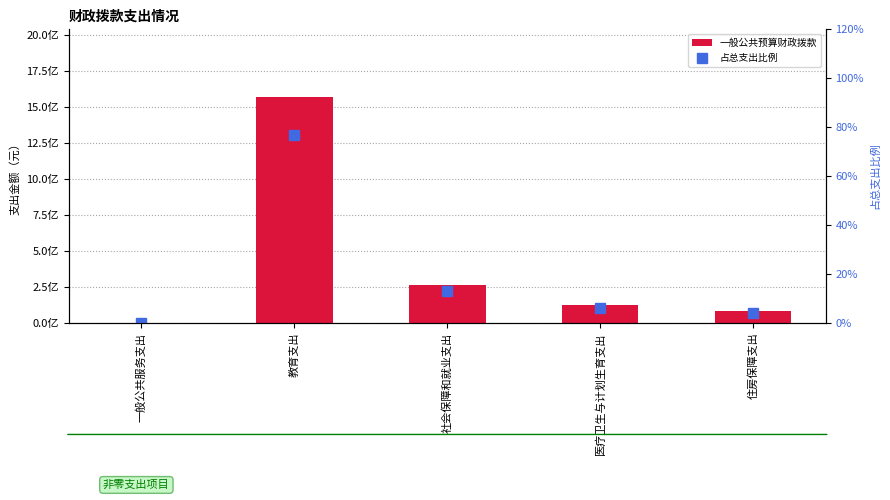

What is the difference between the maximum and minimum values in the 占总支出比例 series?

76.7